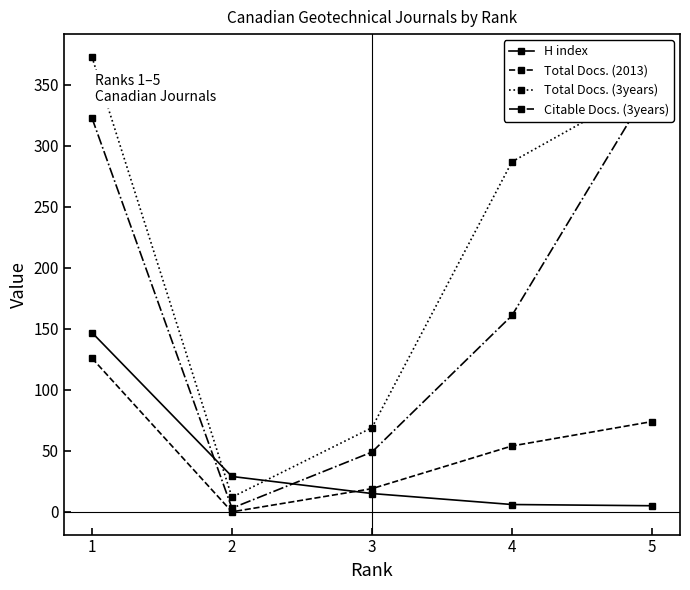

True or false: H index has more than 0 interior local peaks.

False